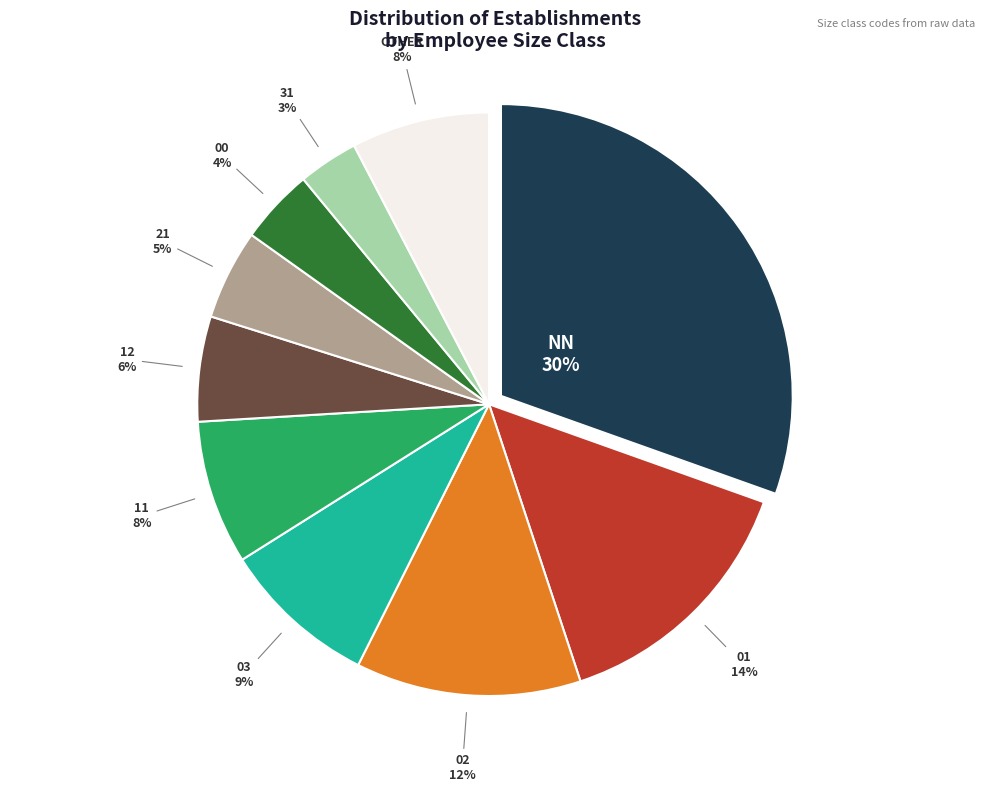

Count the number of slices in the pie.

10